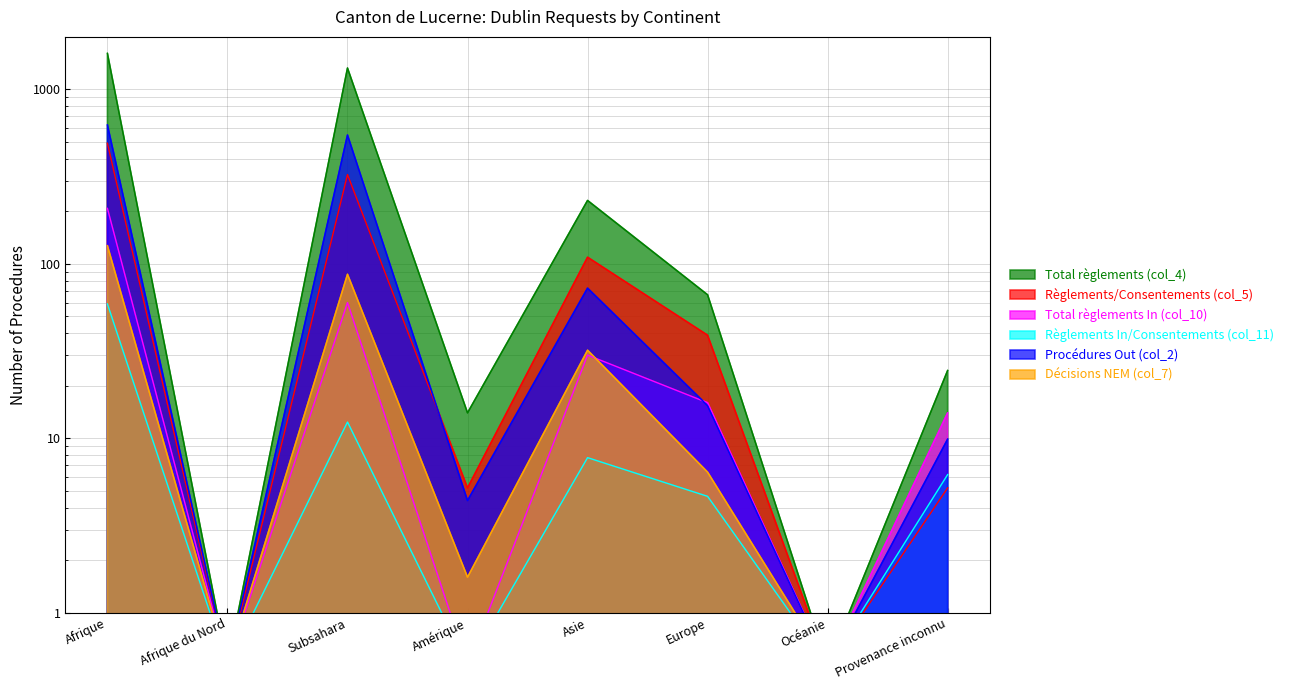

Where is the first local maximum for Total règlements In (col_10)?

Subsahara